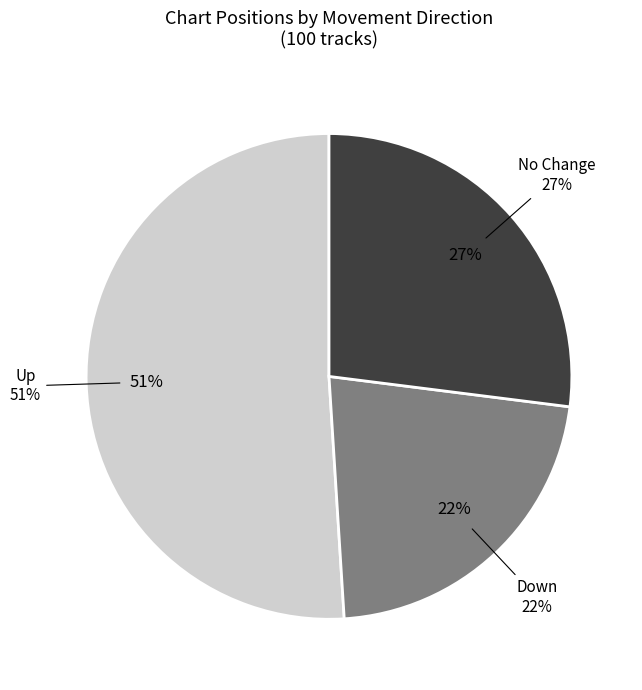

To the nearest percent, what percentage of the pie is down?

22%